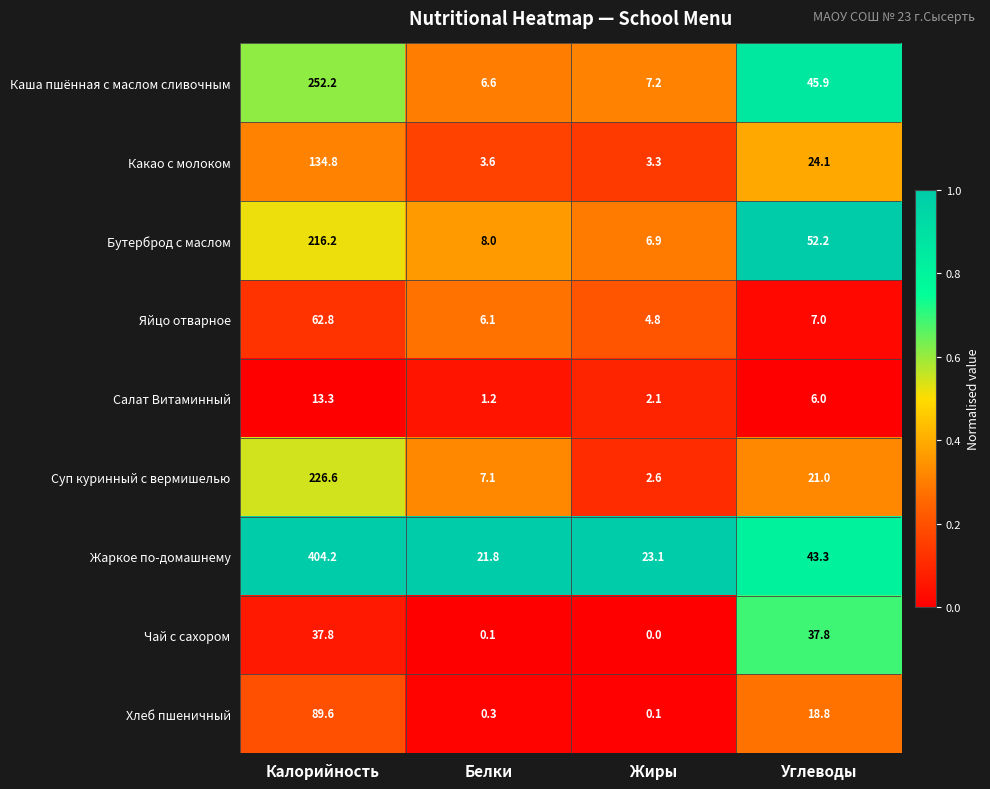

At how many categories does at least one series exceed 0?

4